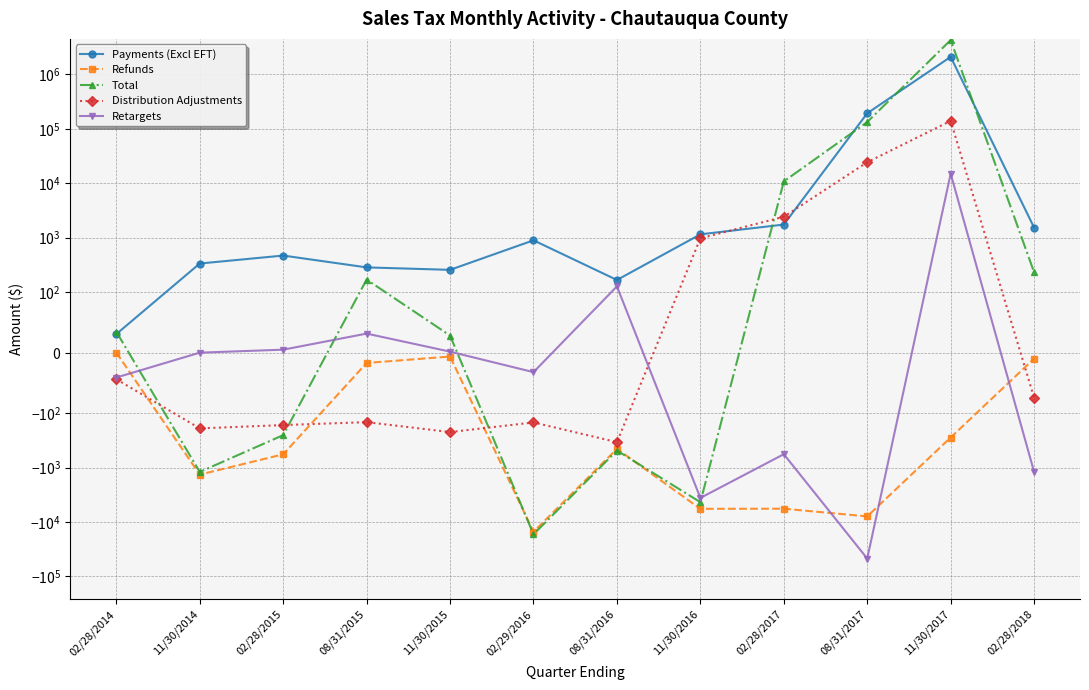

What is the label of the 7th point from the left?

08/31/2016